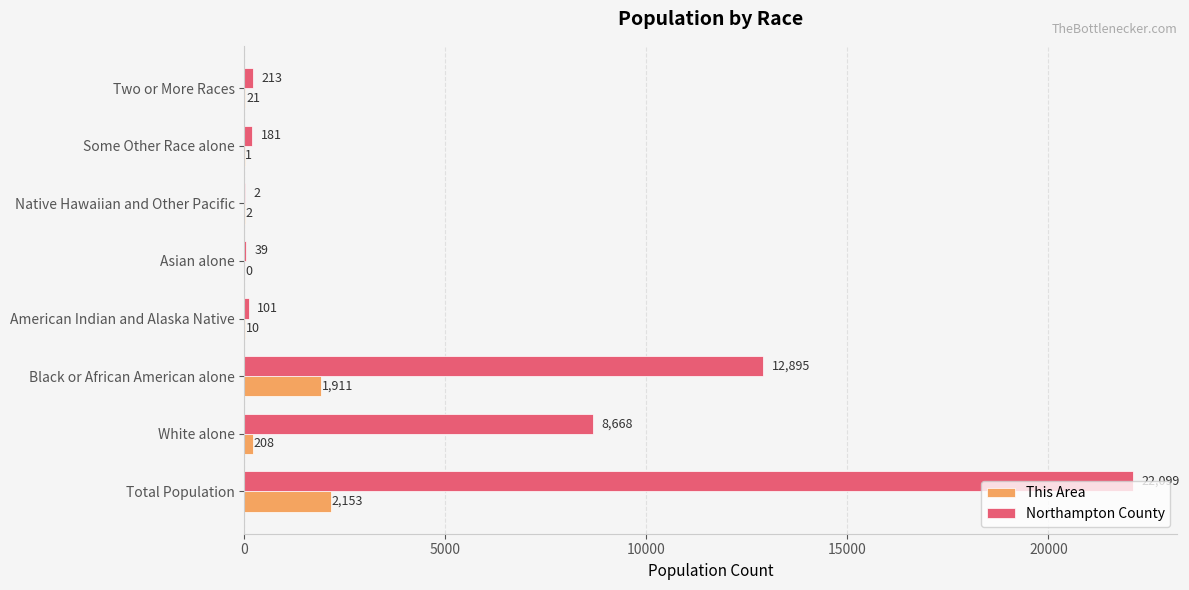

True or false: Northampton County has a value of 7067 at Black or African American alone.

False